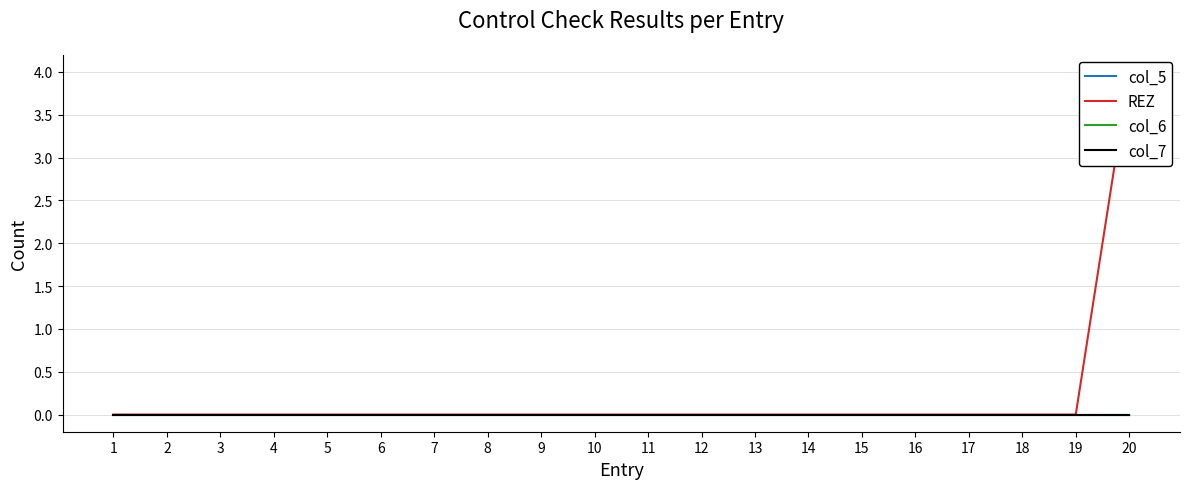

List the labels in order of col_7 value, smallest first.

1, 2, 3, 4, 5, 6, 7, 8, 9, 10, 11, 12, 13, 14, 15, 16, 17, 18, 19, 20